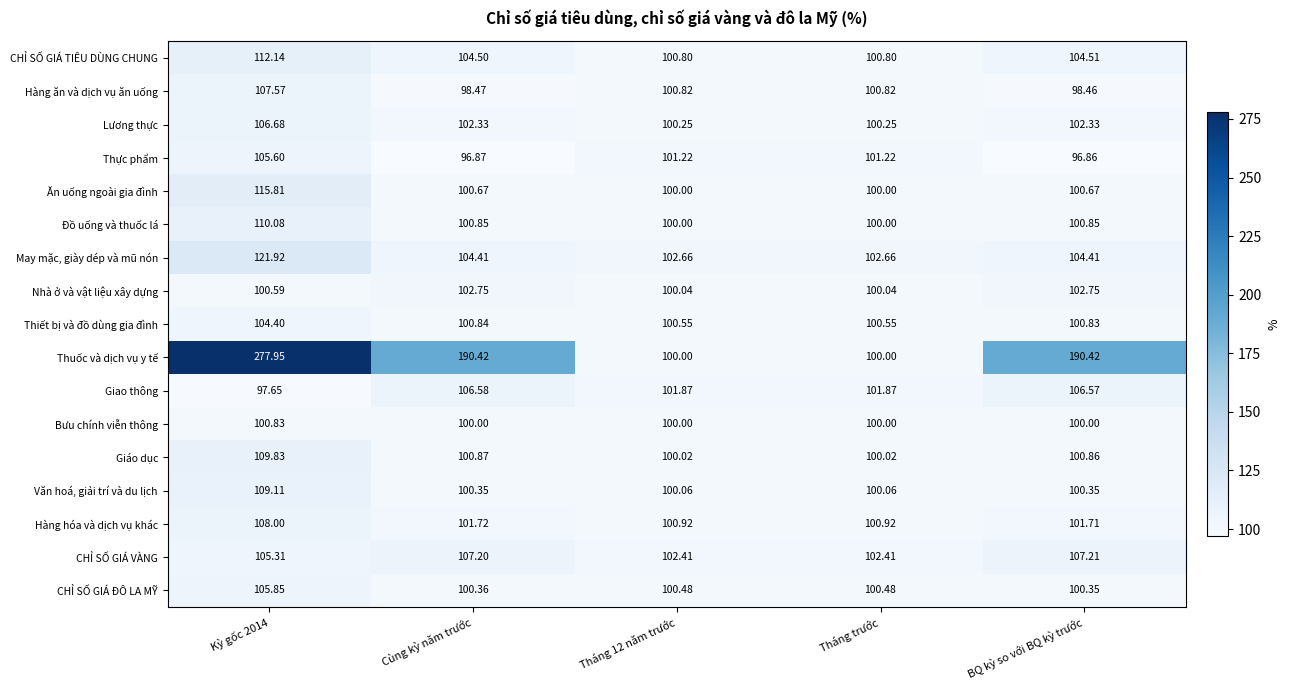

Which series has the largest range (max minus min)?

Thuốc và dịch vụ y tế